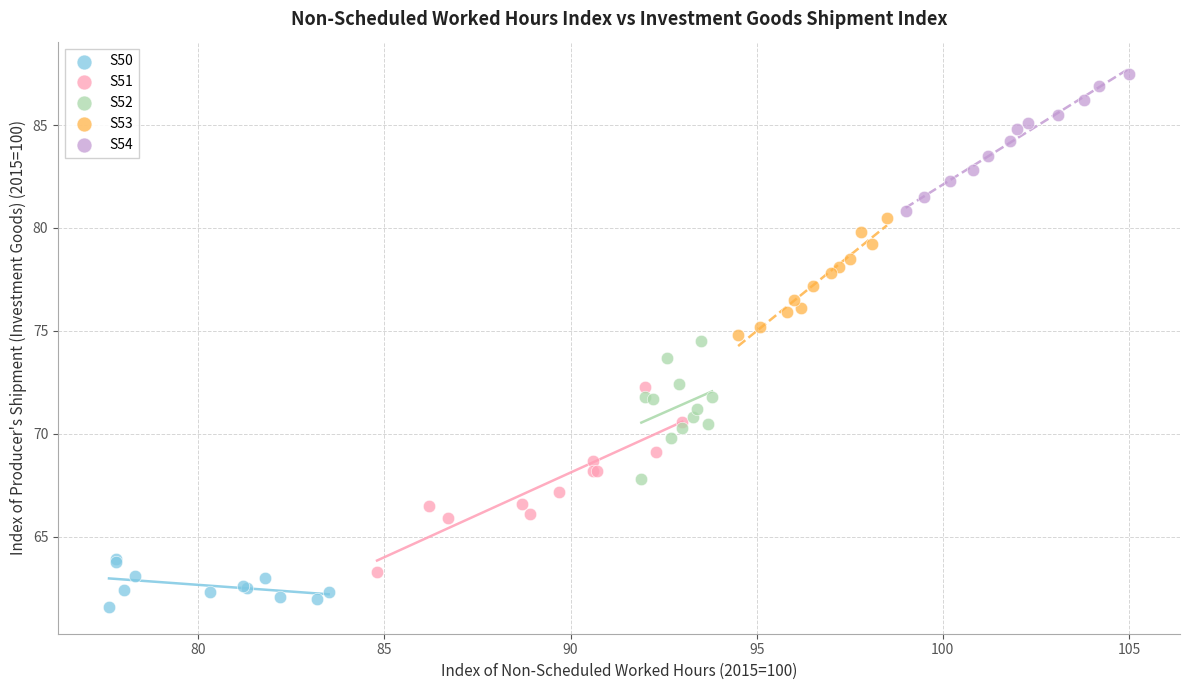

Which series contains the highest Y value?

S54